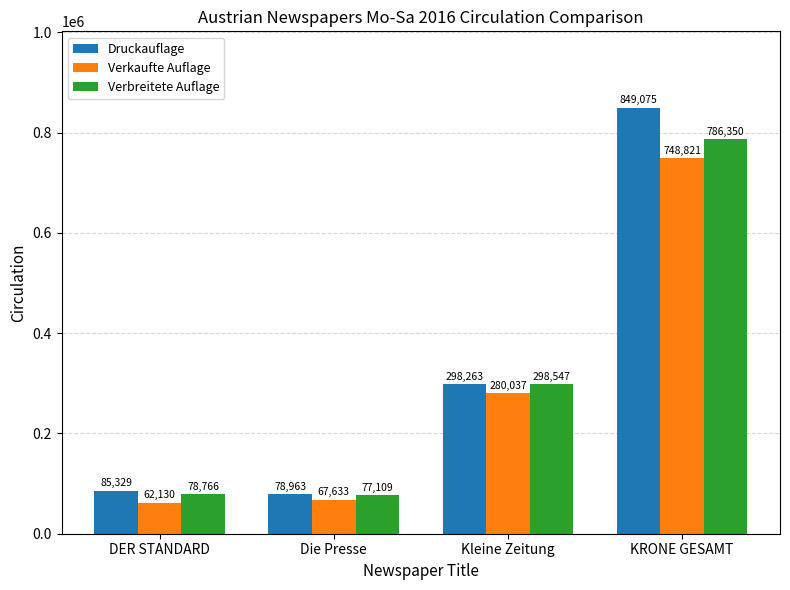

What is the highest value of the Verkaufte Auflage series?

748821